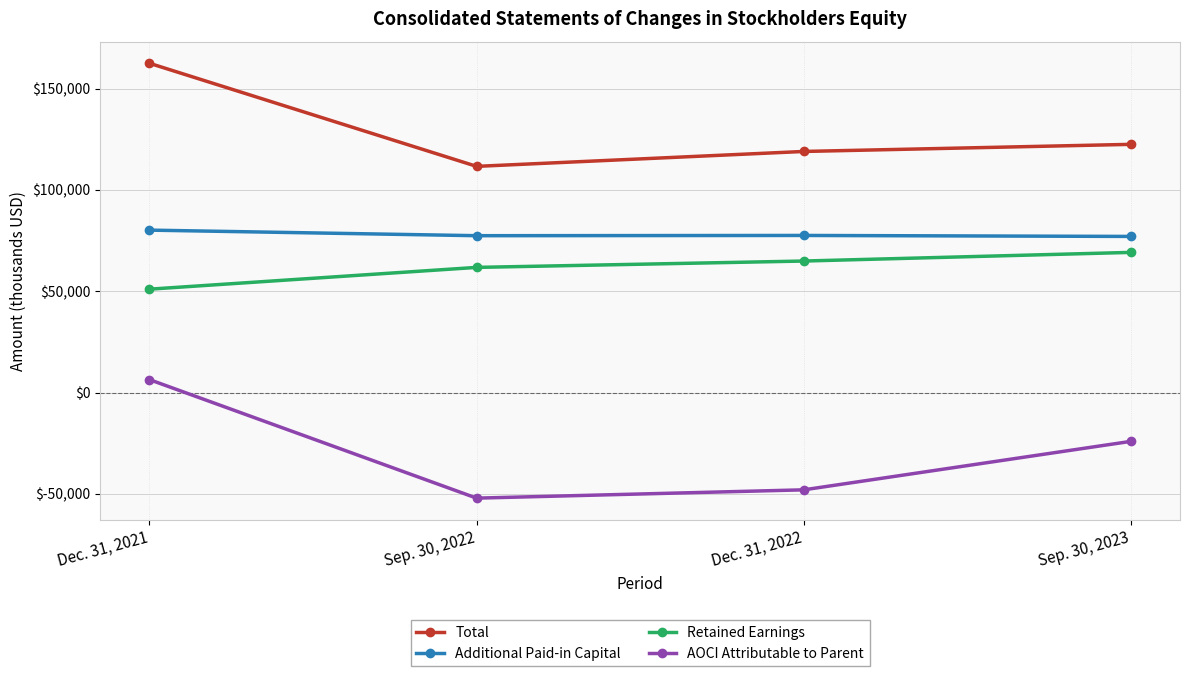

At how many categories does at least one series exceed 114605?

3